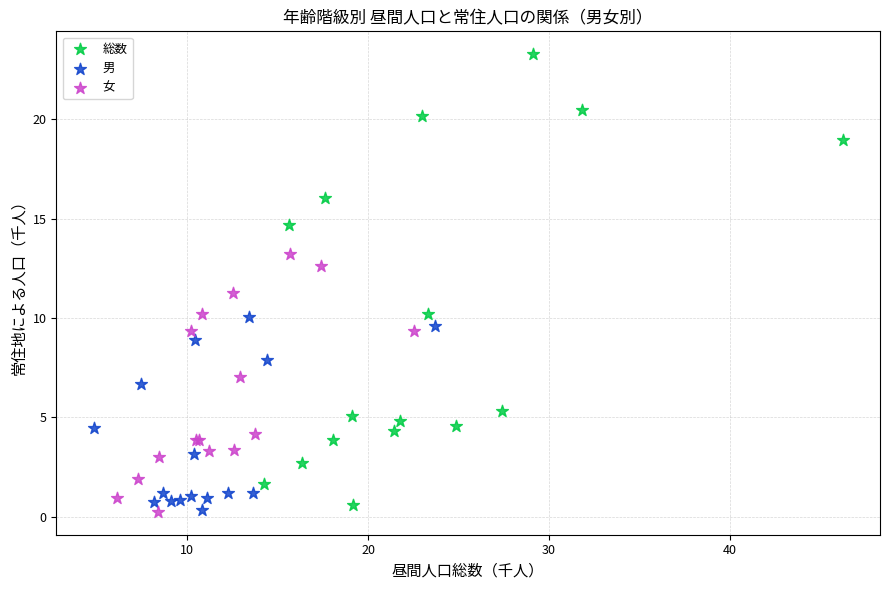

Which series has the largest Y range (max minus min)?

総数